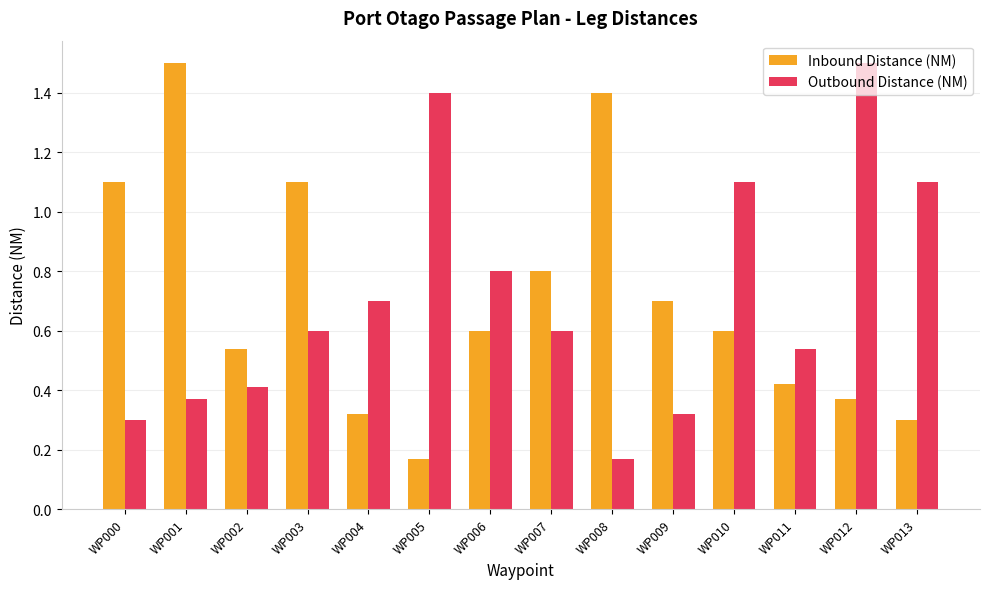

Is it true that Inbound Distance (NM) equals 0.3 at WP004?

True